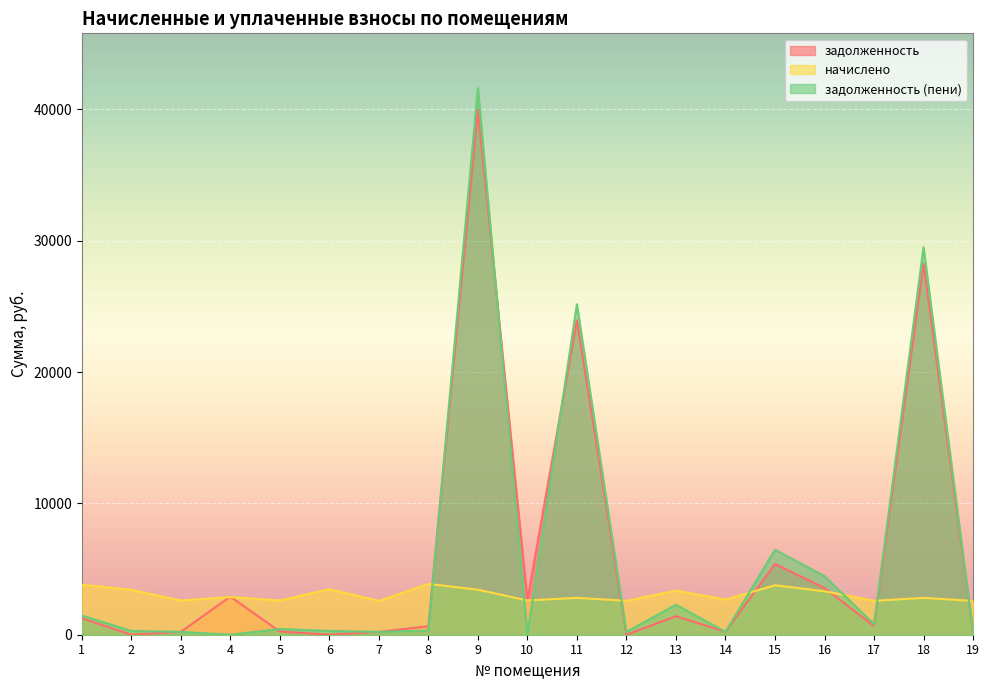

What is the value of the начислено point at the 19th from the left?

2573.4